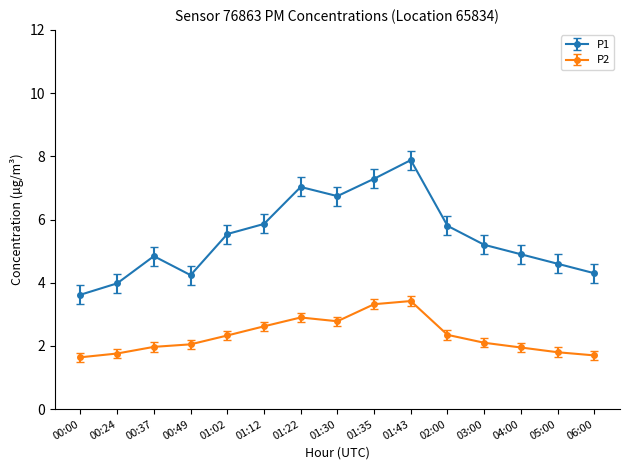

What is the sum of all P1 values?

81.8